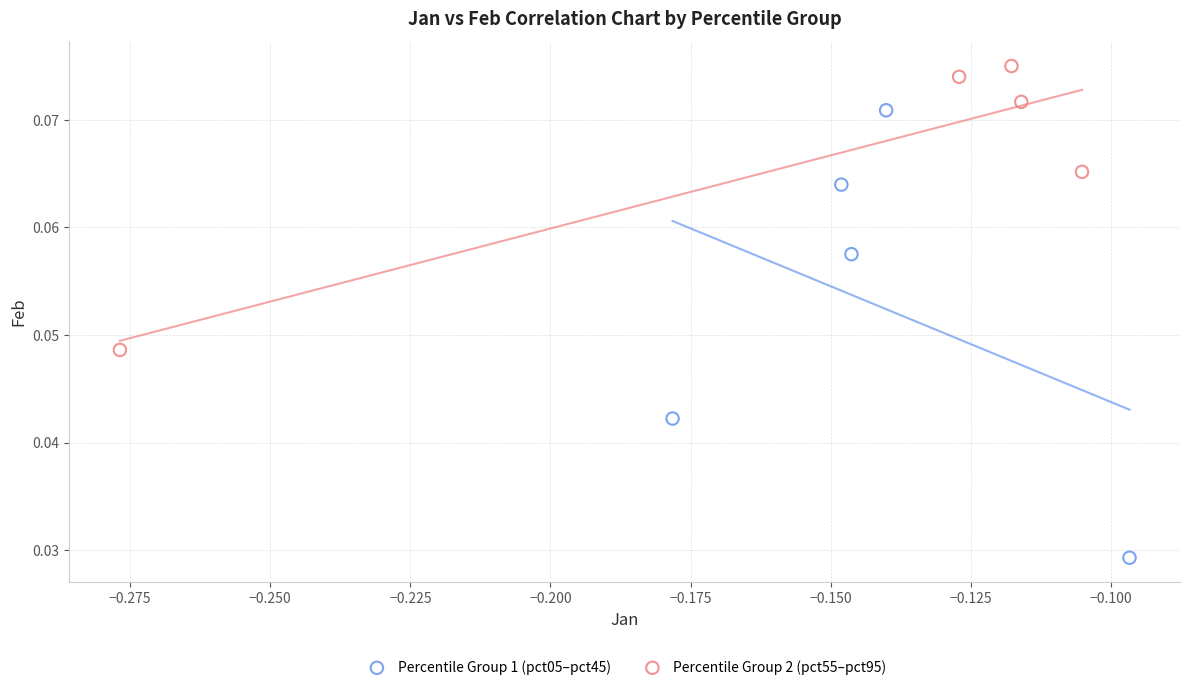

Which series contains the highest Y value?

Percentile Group 2 (pct55–pct95)